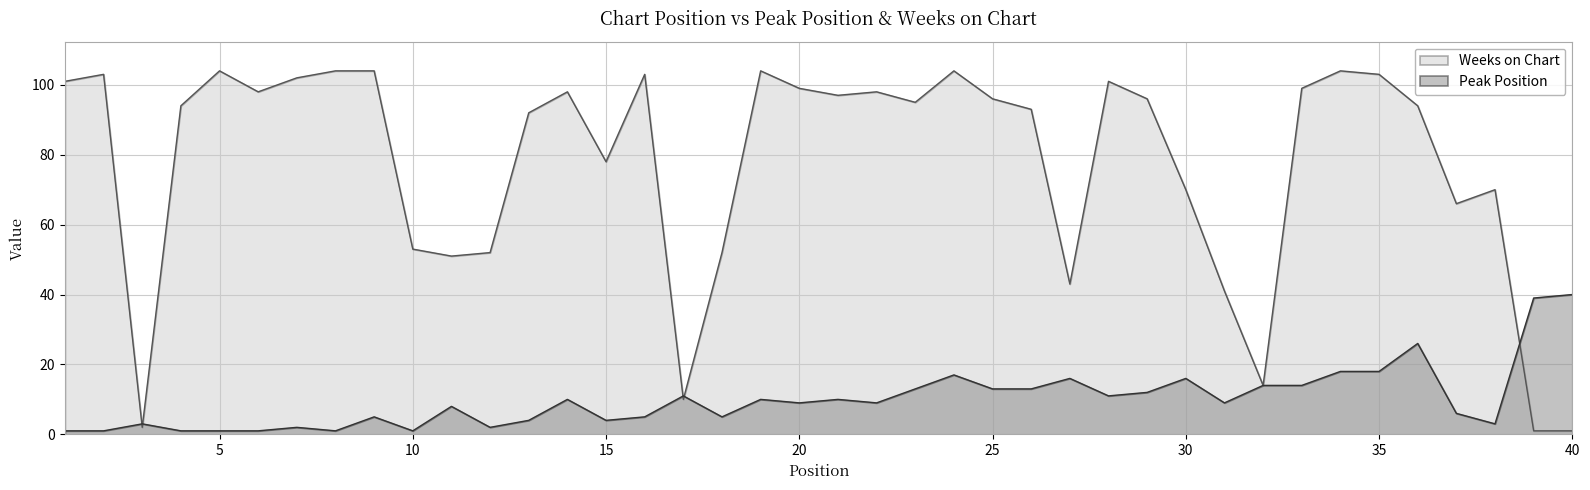

How many values in the Weeks on Chart series are below 96?

20